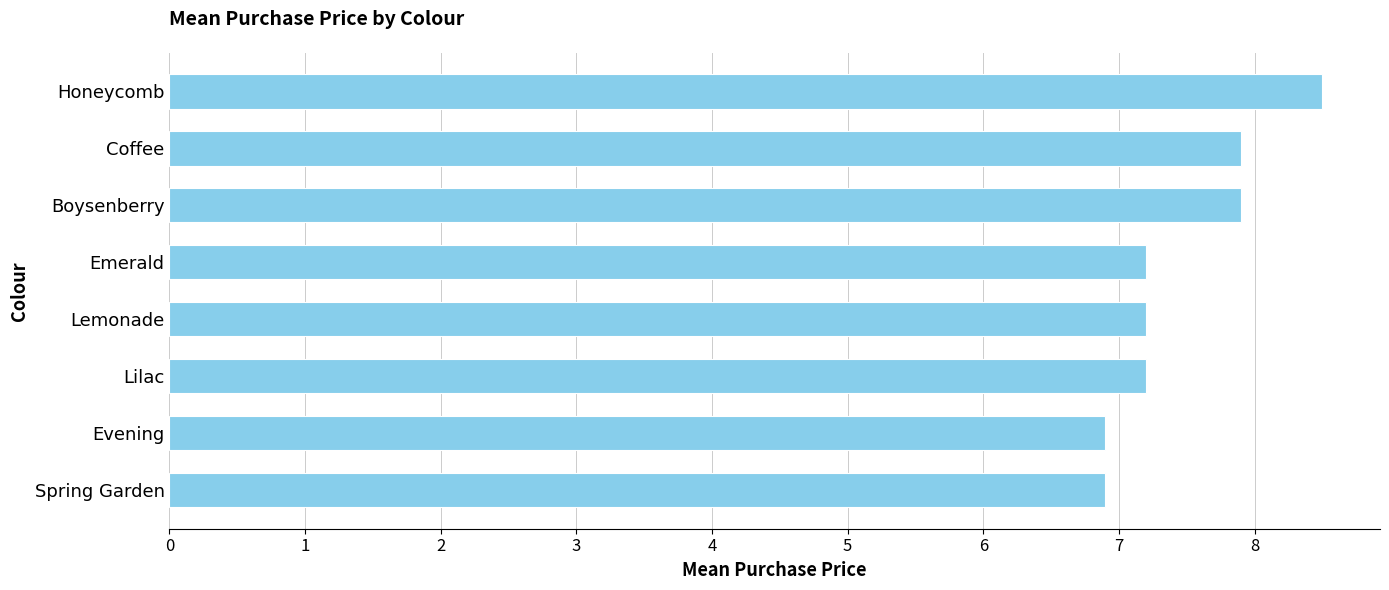

What is the difference between the second highest and second lowest values?

1.0